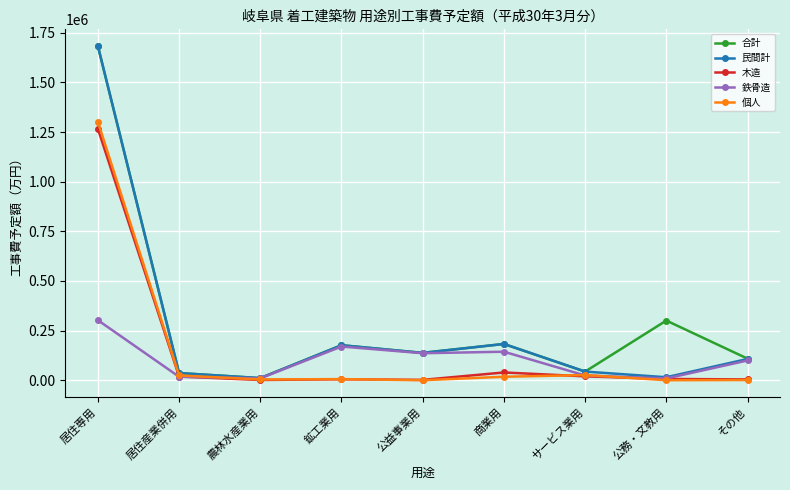

At which category is the sum across all series the highest?

居住専用